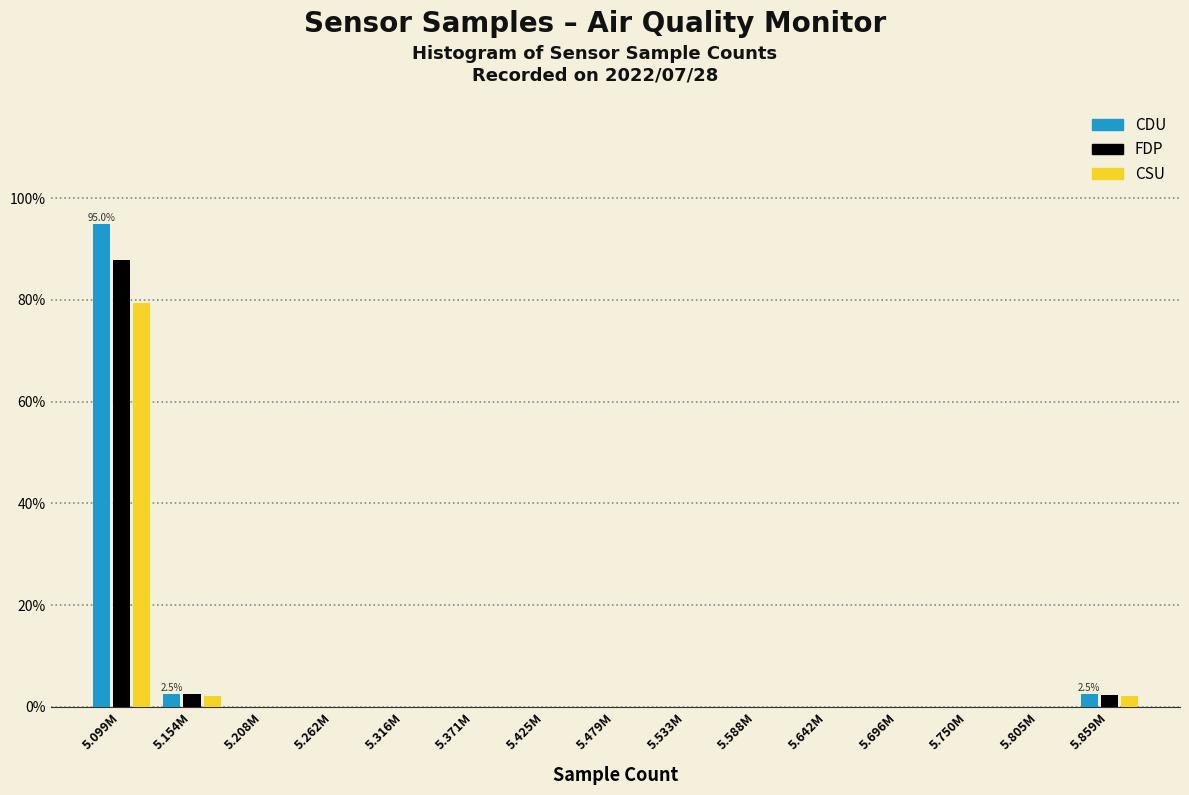

What are all the series names shown in the legend?

CDU, FDP, CSU